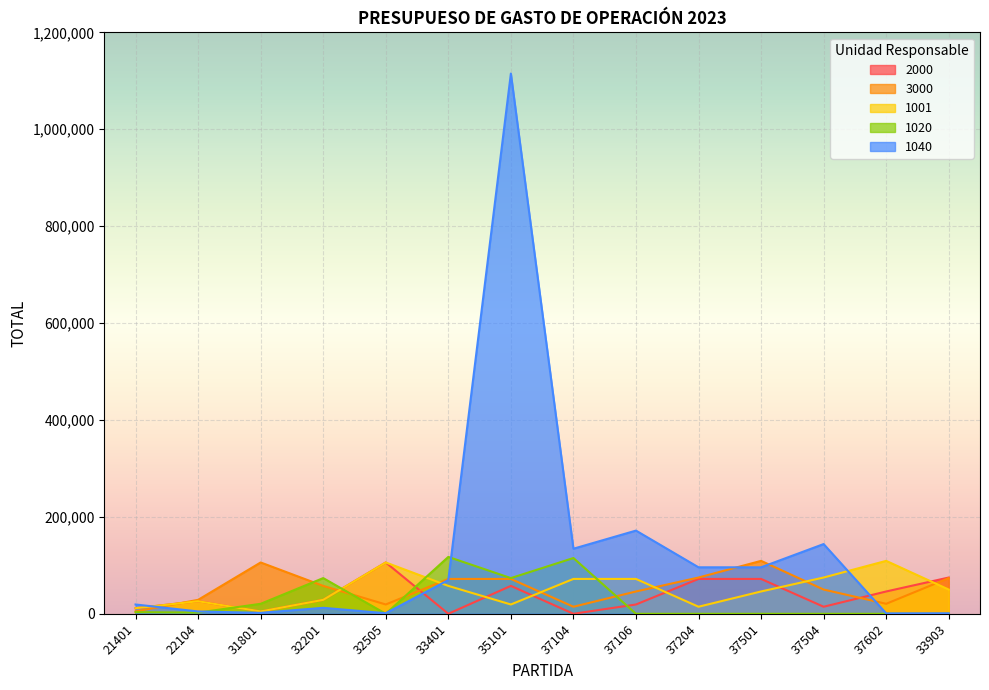

What is the label of the 1st point from the right?

33903